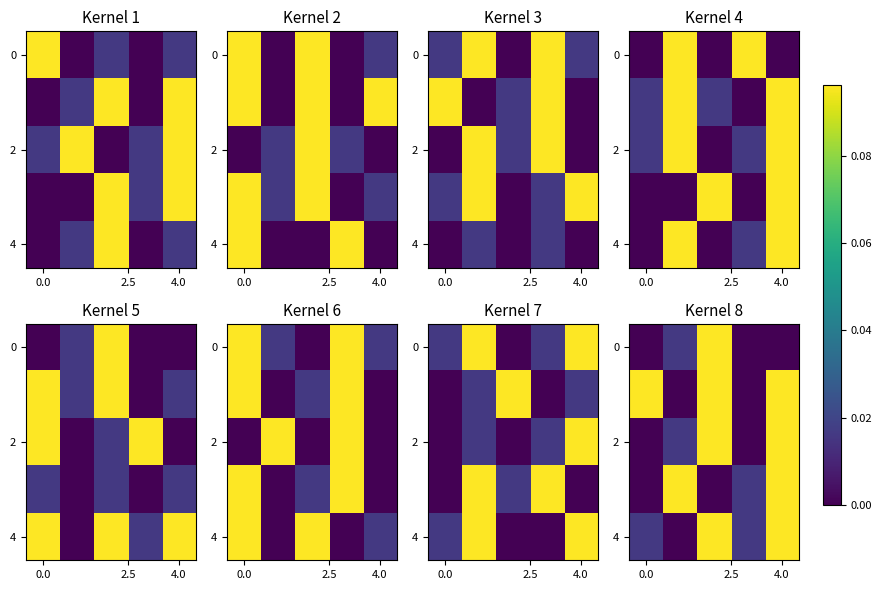

Is the value of 2 at 0.0 greater than the value of 4 at 0.0?

No